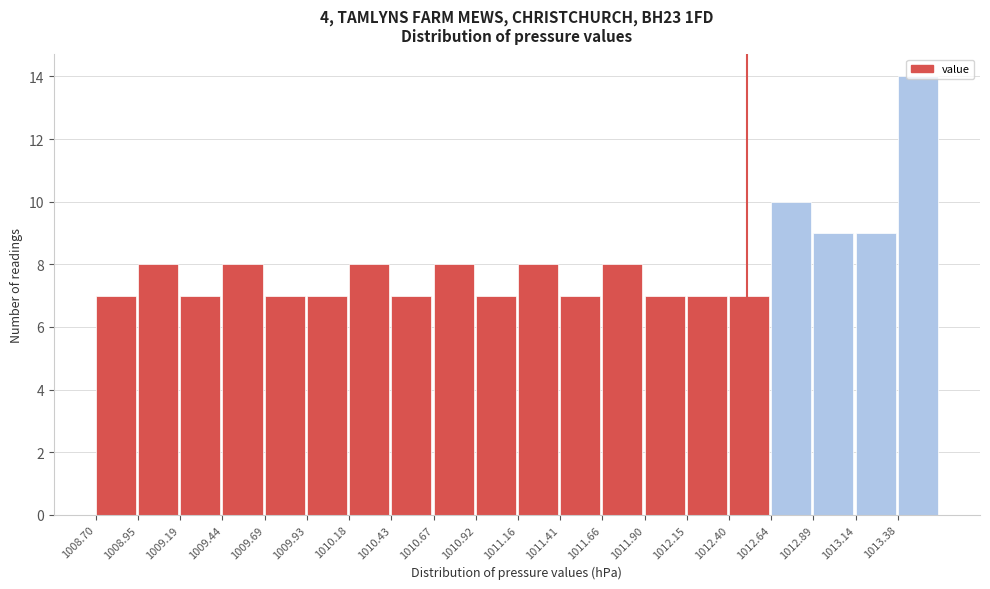

Reading left to right, list every bar in this chart as the range it spans on the x-axis followed by its height. Neither the bar edges nor the heights are printed on the chart, so give them approximately, as read against the axes.

1008.70 to 1008.95: 7
1008.95 to 1009.20: 8
1009.20 to 1009.45: 7
1009.45 to 1009.70: 8
1009.70 to 1009.95: 7
1009.95 to 1010.20: 7
1010.20 to 1010.45: 8
1010.45 to 1010.65: 7
1010.65 to 1010.90: 8
1010.90 to 1011.15: 7
1011.15 to 1011.40: 8
1011.40 to 1011.65: 7
1011.65 to 1011.90: 8
1011.90 to 1012.15: 7
1012.15 to 1012.40: 7
1012.40 to 1012.65: 7
1012.65 to 1012.90: 10
1012.90 to 1013.15: 9
1013.15 to 1013.40: 9
1013.40 to 1013.65: 14